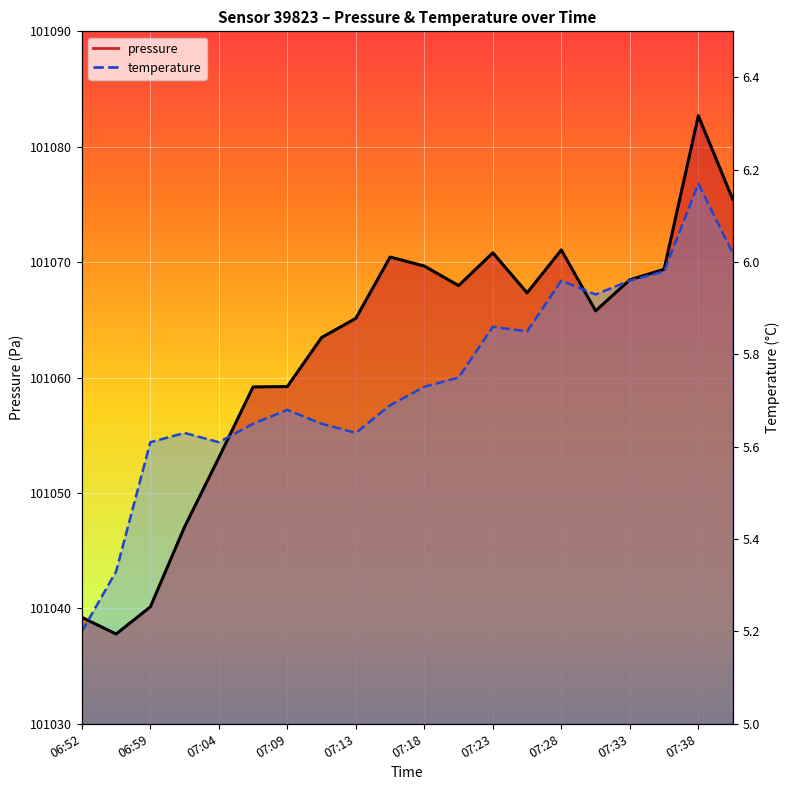

True or false: pressure has a value of 177001.8 at 07:09.

False